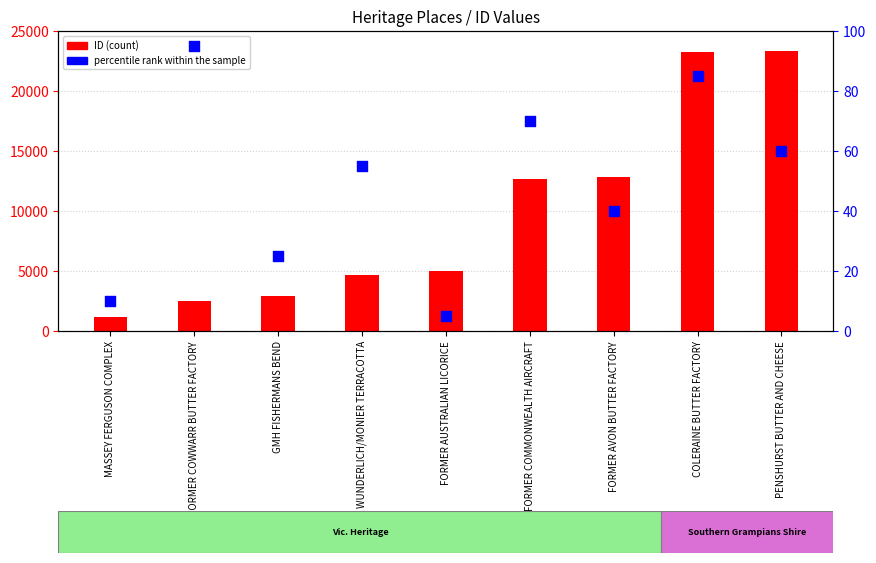

At how many categories does at least one series exceed 22940?

2